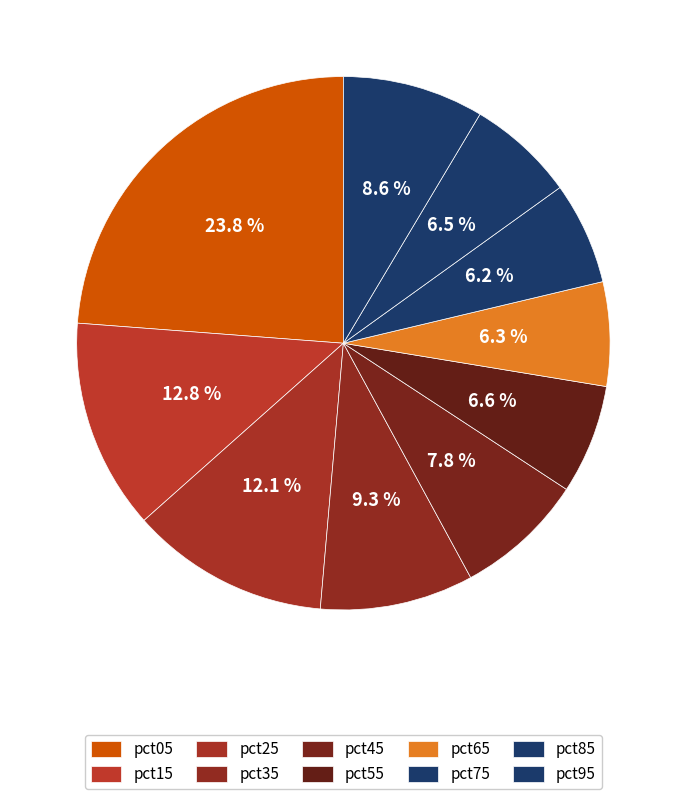

To the nearest percent, what portion does pct95 represent?

9%